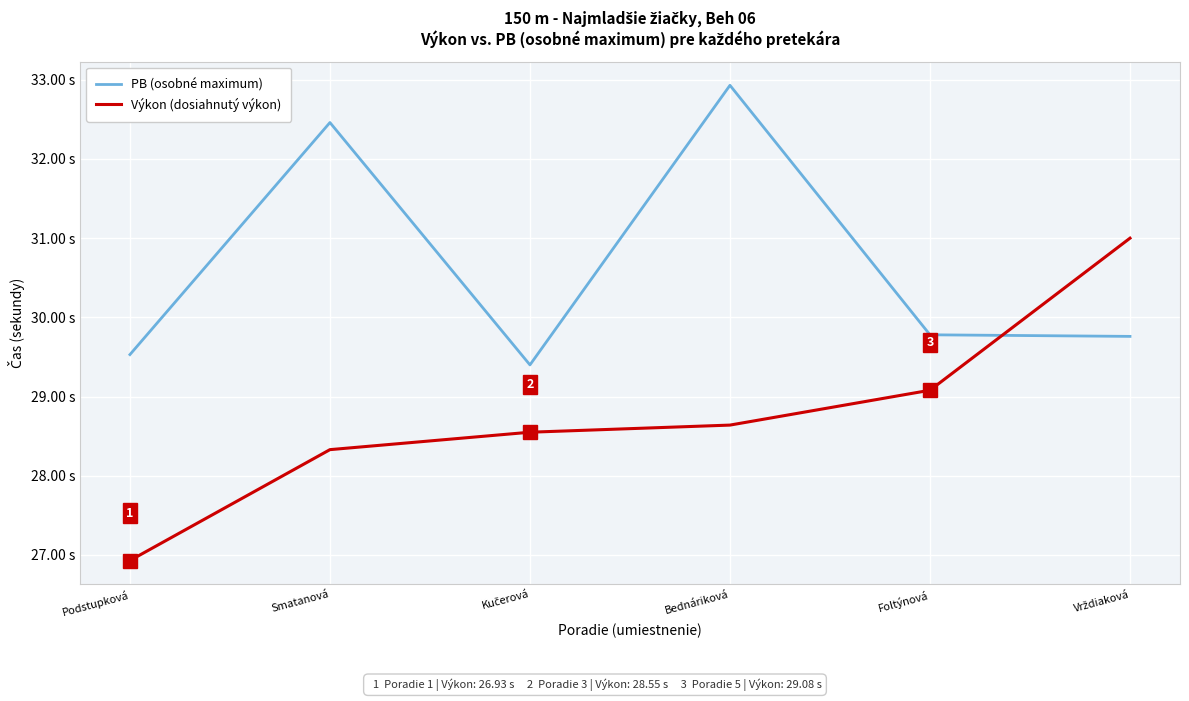

What is the label of the 1st point from the left?

Podstupková